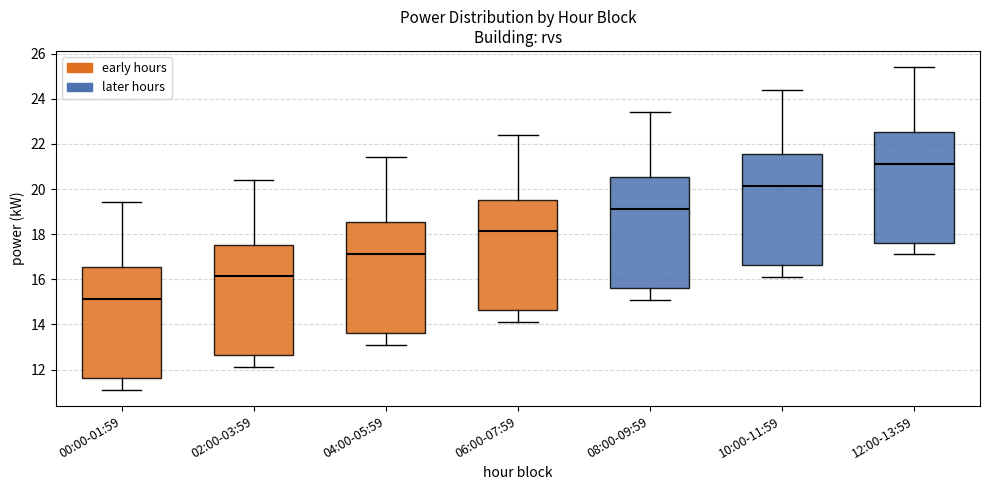

Which box's median line is the lowest?

00:00-01:59